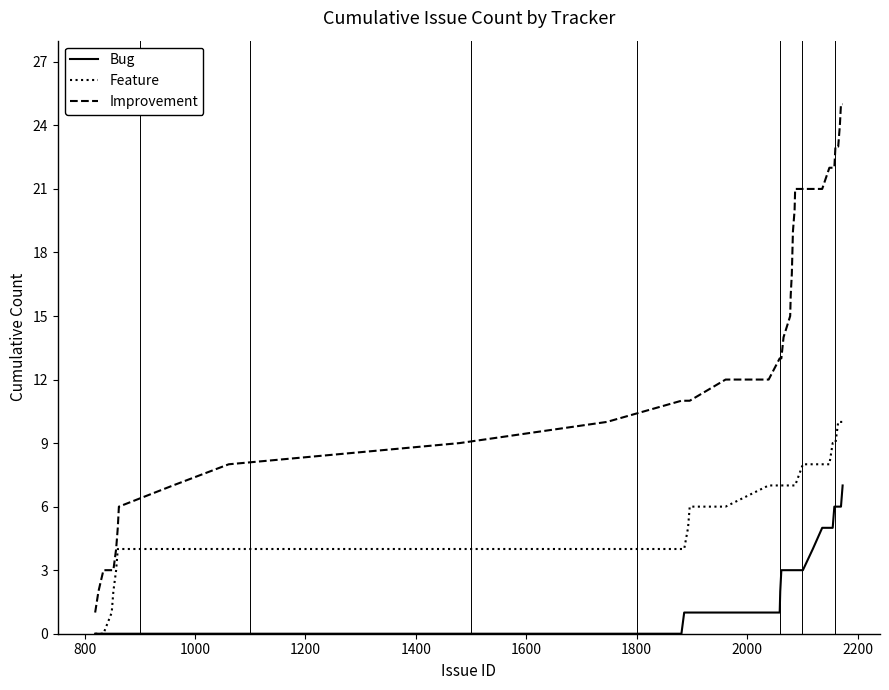

Rank the series by their maximum value, from highest to lowest.

Improvement, Feature, Bug